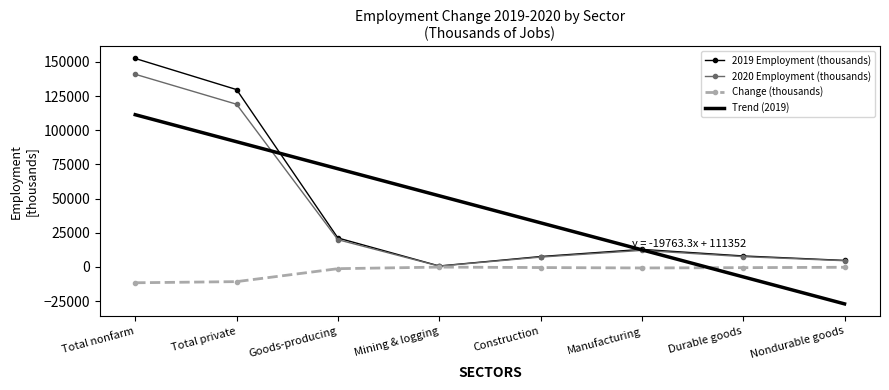

True or false: 2020 Employment (thousands) has more than 2 interior local peaks.

False